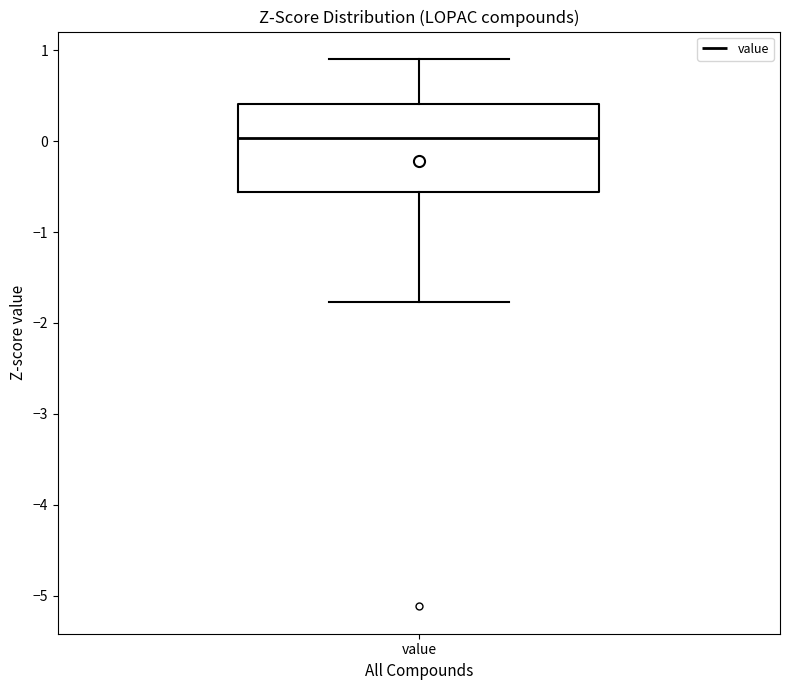

Transcribe this box plot: give where the median line is, the range the box spans, and where the two whiskers end, as read against the y-axis. The values are not printed on the chart, so give them approximately, as read against the axis.

median 0.0, box -0.6 to 0.4, whiskers -1.8 to 0.9